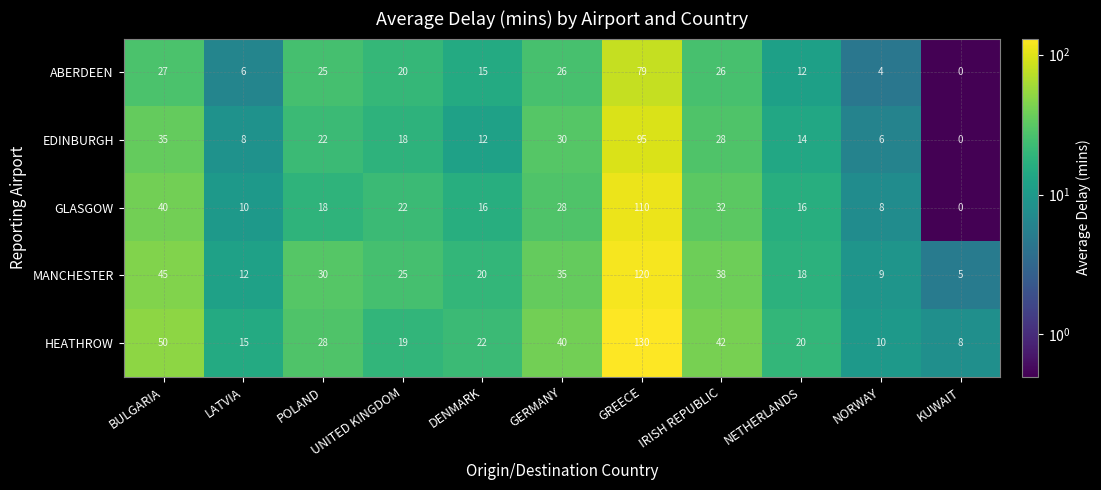

What is the total value across all series at GERMANY?

159